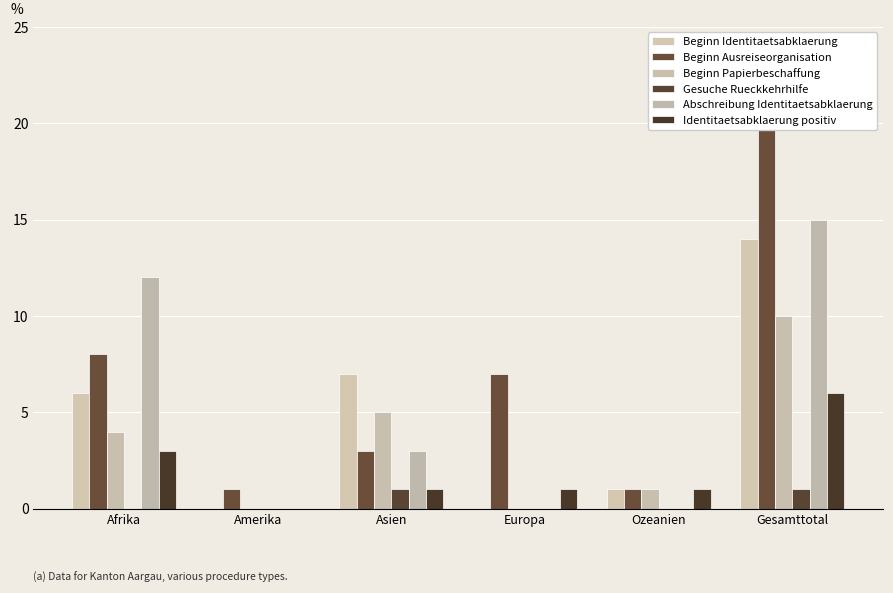

Is it true that Abschreibung Identitaetsabklaerung equals 9 at Amerika?

False